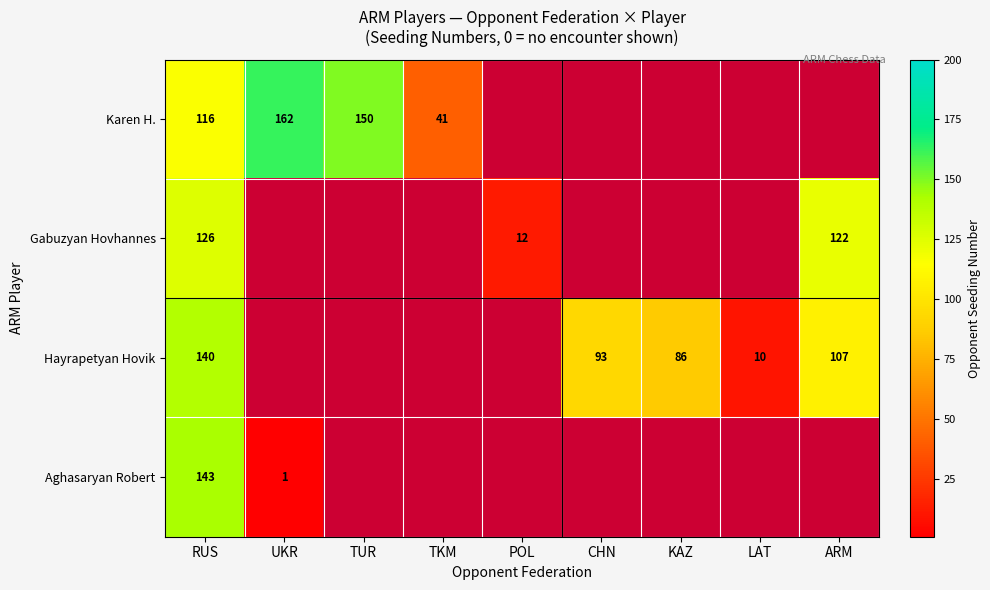

True or false: Hayrapetyan Hovik has a value of 20 at CHN.

False